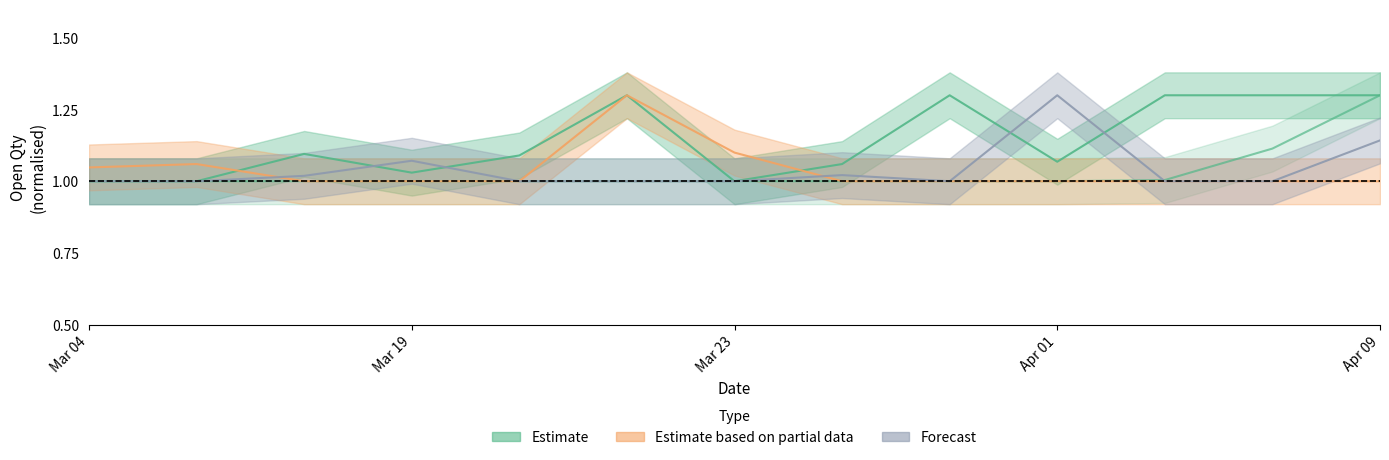

What is the minimum value shown in the chart?

1.0